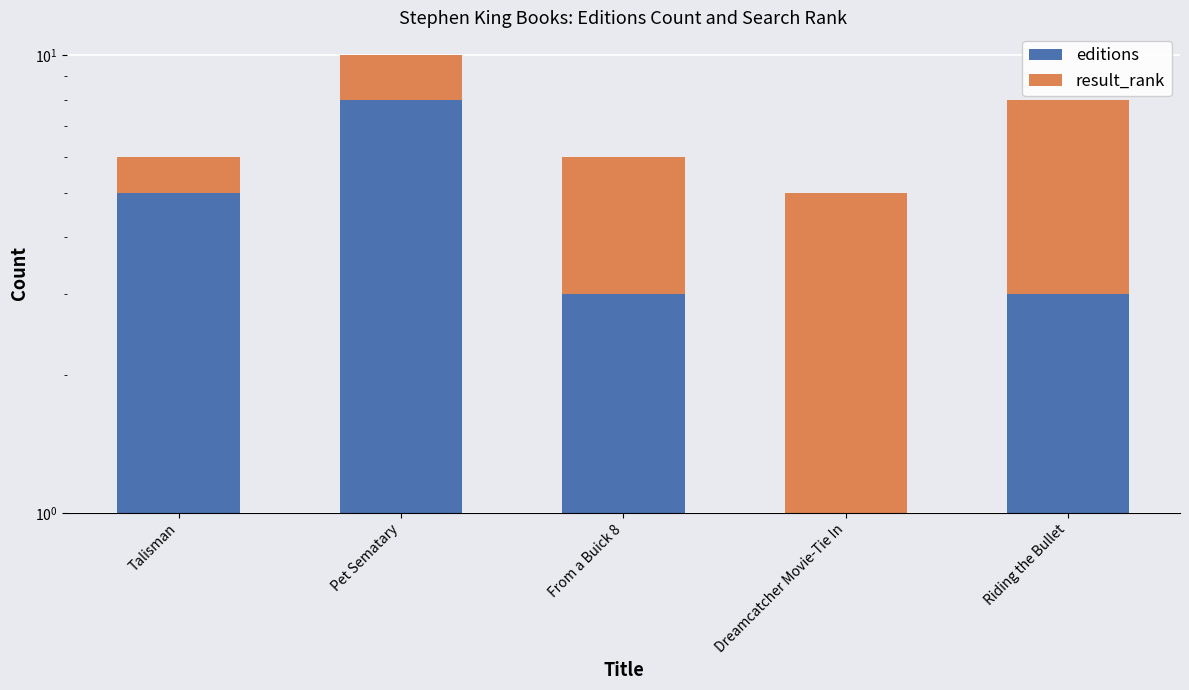

The result_rank series shows 1 at Pet Sematary. True or false?

False